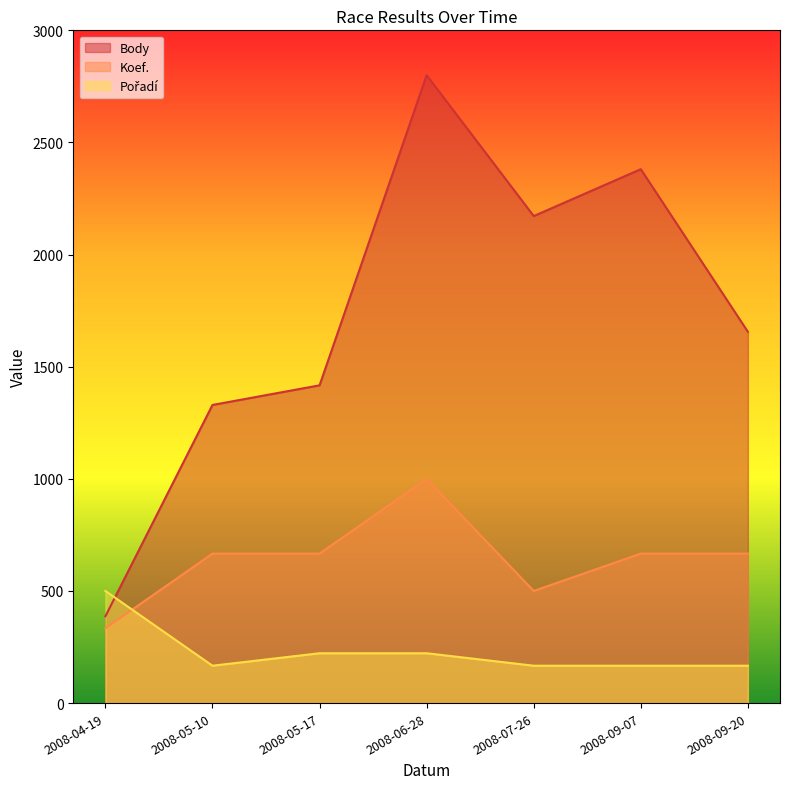

What is the total value across all series at 2008-04-19?

1220.5